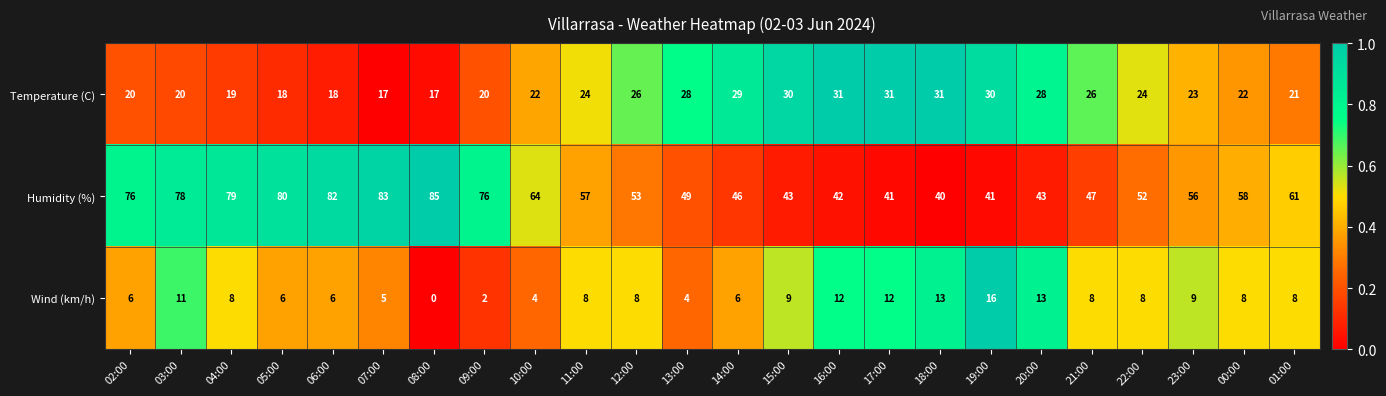

Which category has the lowest value in the Wind (km/h) series?

08:00